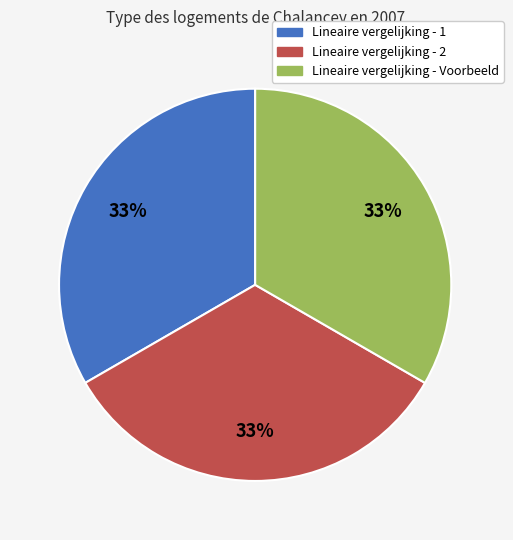

Is the sum of Lineaire vergelijking - 2 and Lineaire vergelijking - 1 greater than half?

Yes